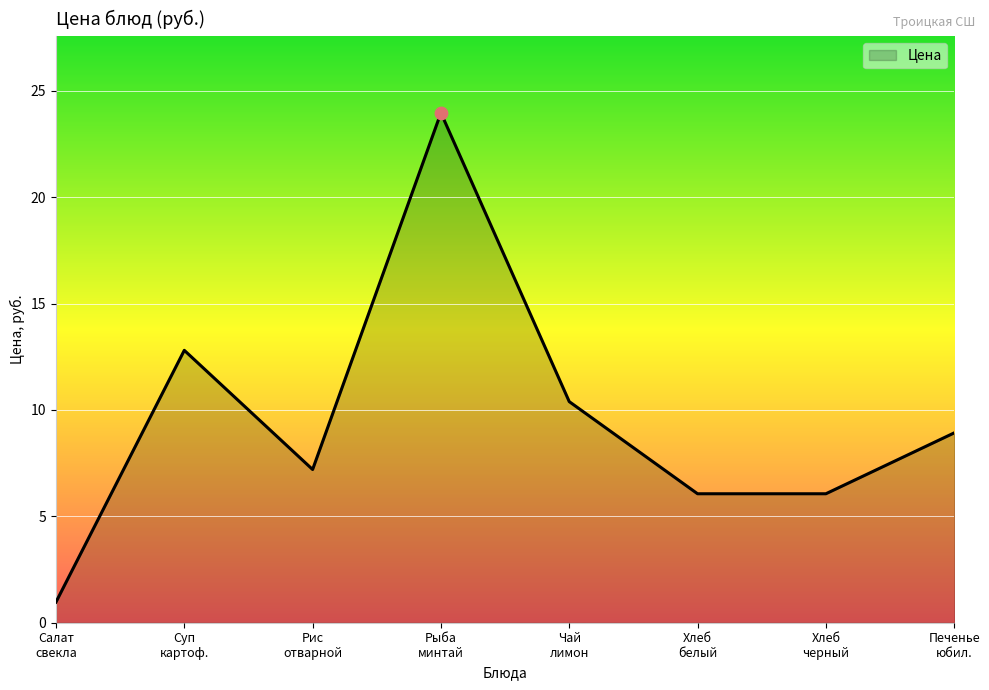

What is the difference between the maximum and second lowest values?

17.9